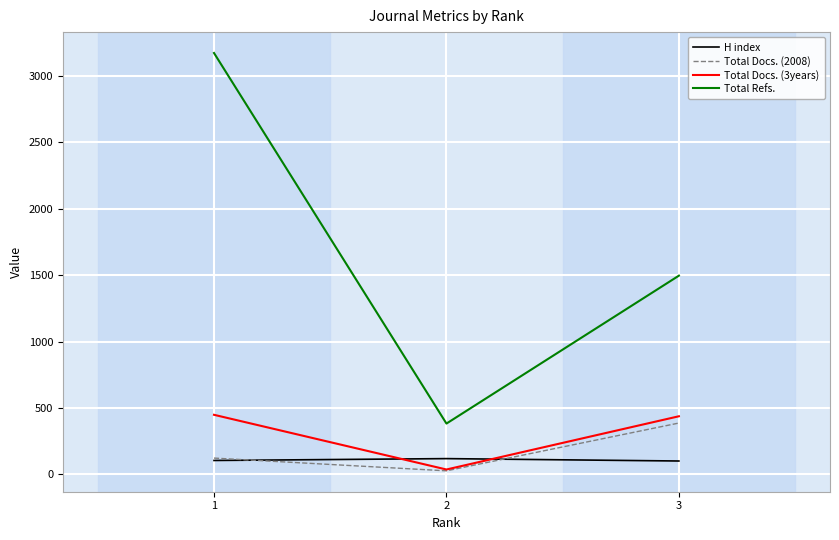

What value does the H index series have at 3?

101